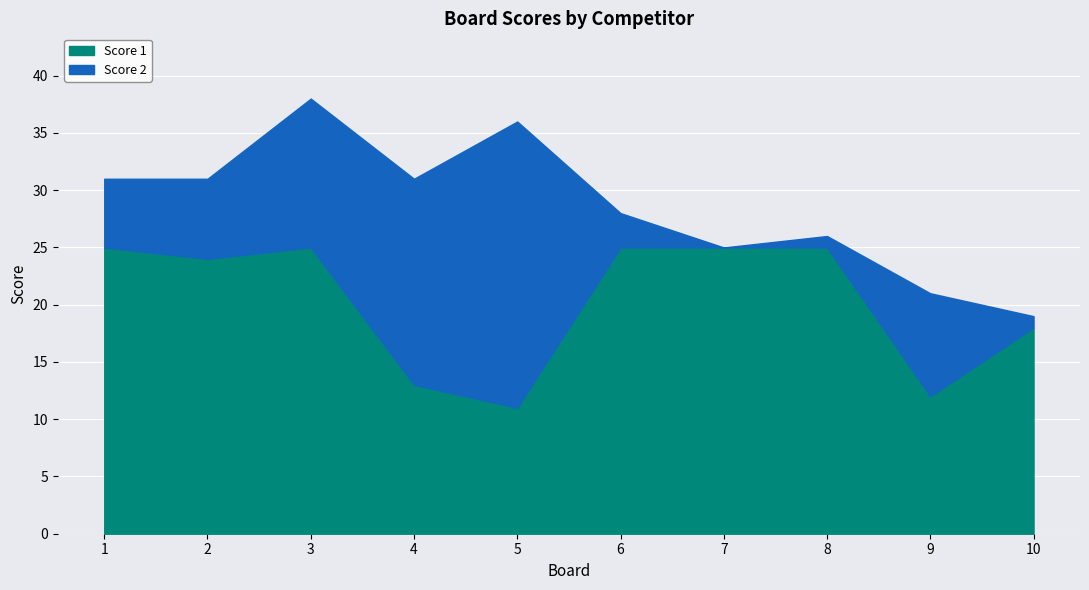

How many lines are shown in the chart?

2